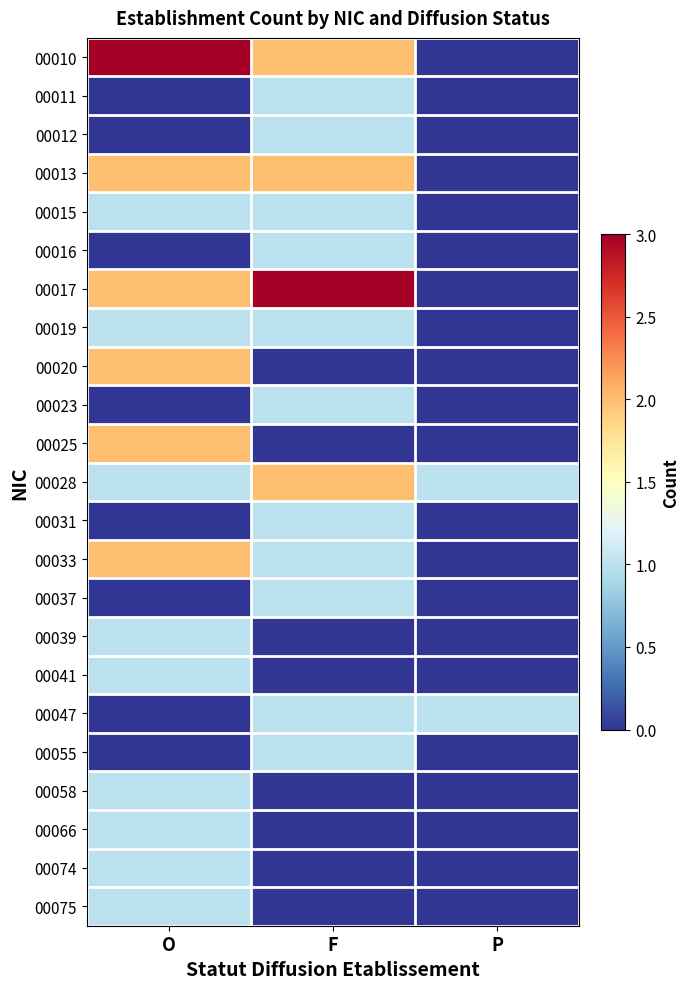

At which category is the sum across all series the highest?

O